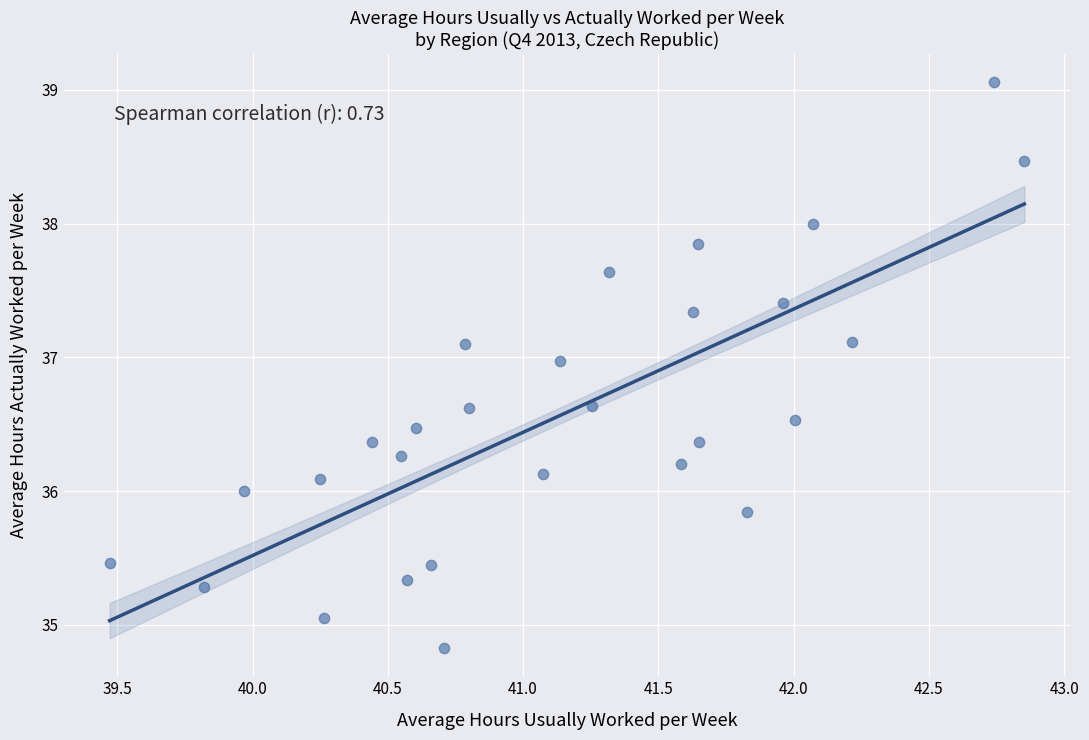

What is the range of X values (max minus min)?

3.4